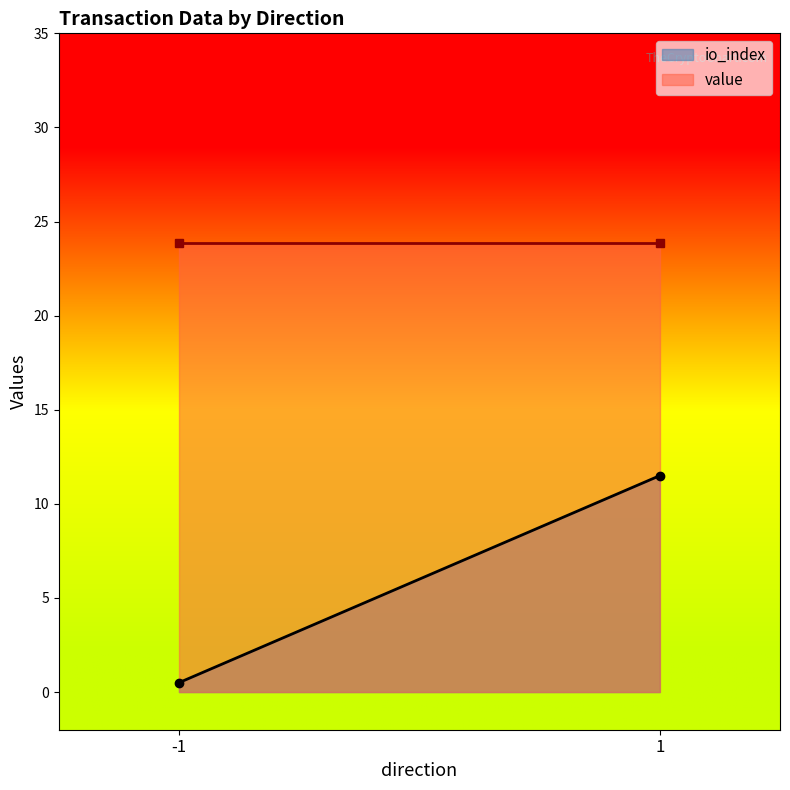

Where does the io_index series first go above 3?

1